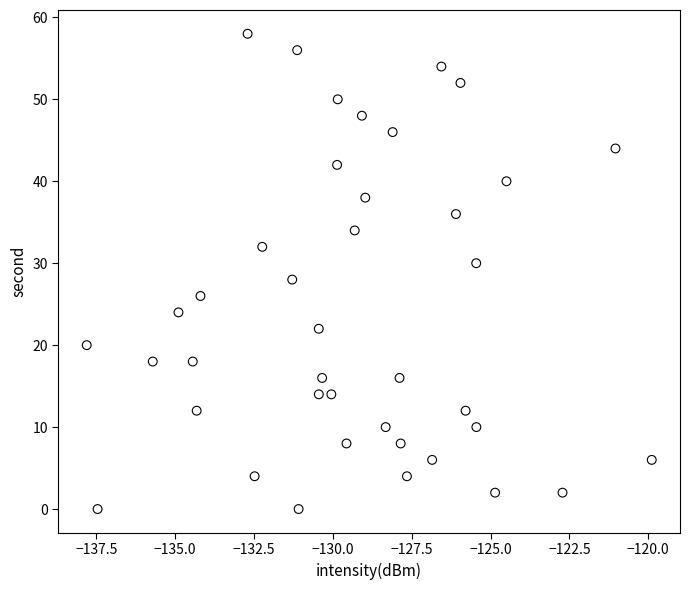

What is the range of Y values (max minus min)?

58